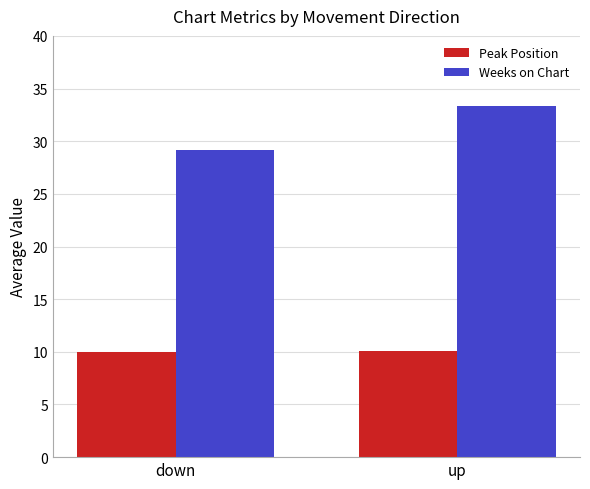

Which series has the widest spread of values?

Weeks on Chart